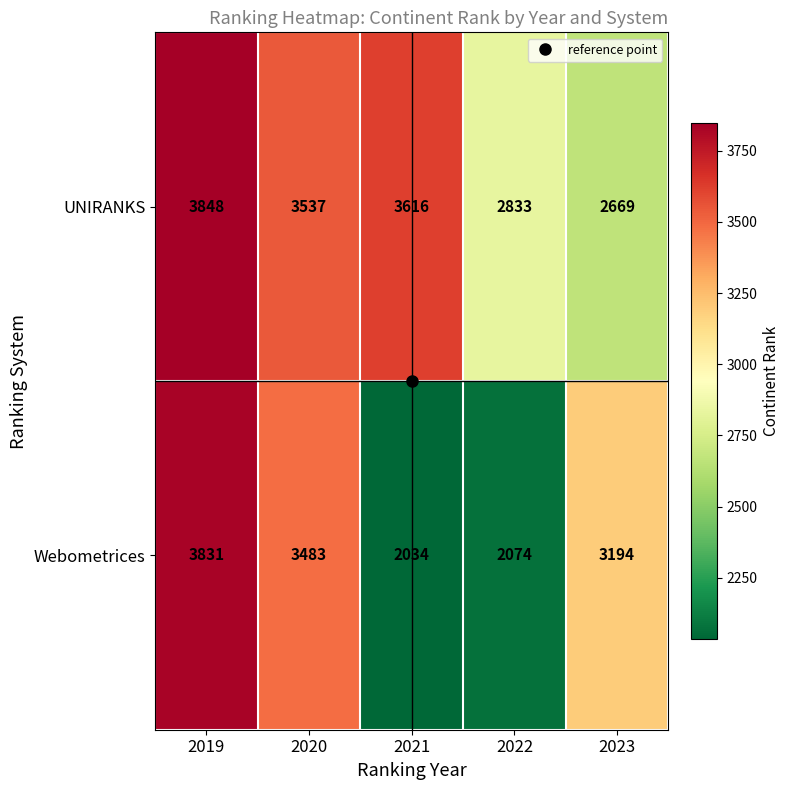

List the series in order of their overall mean, highest first.

UNIRANKS, Webometrices